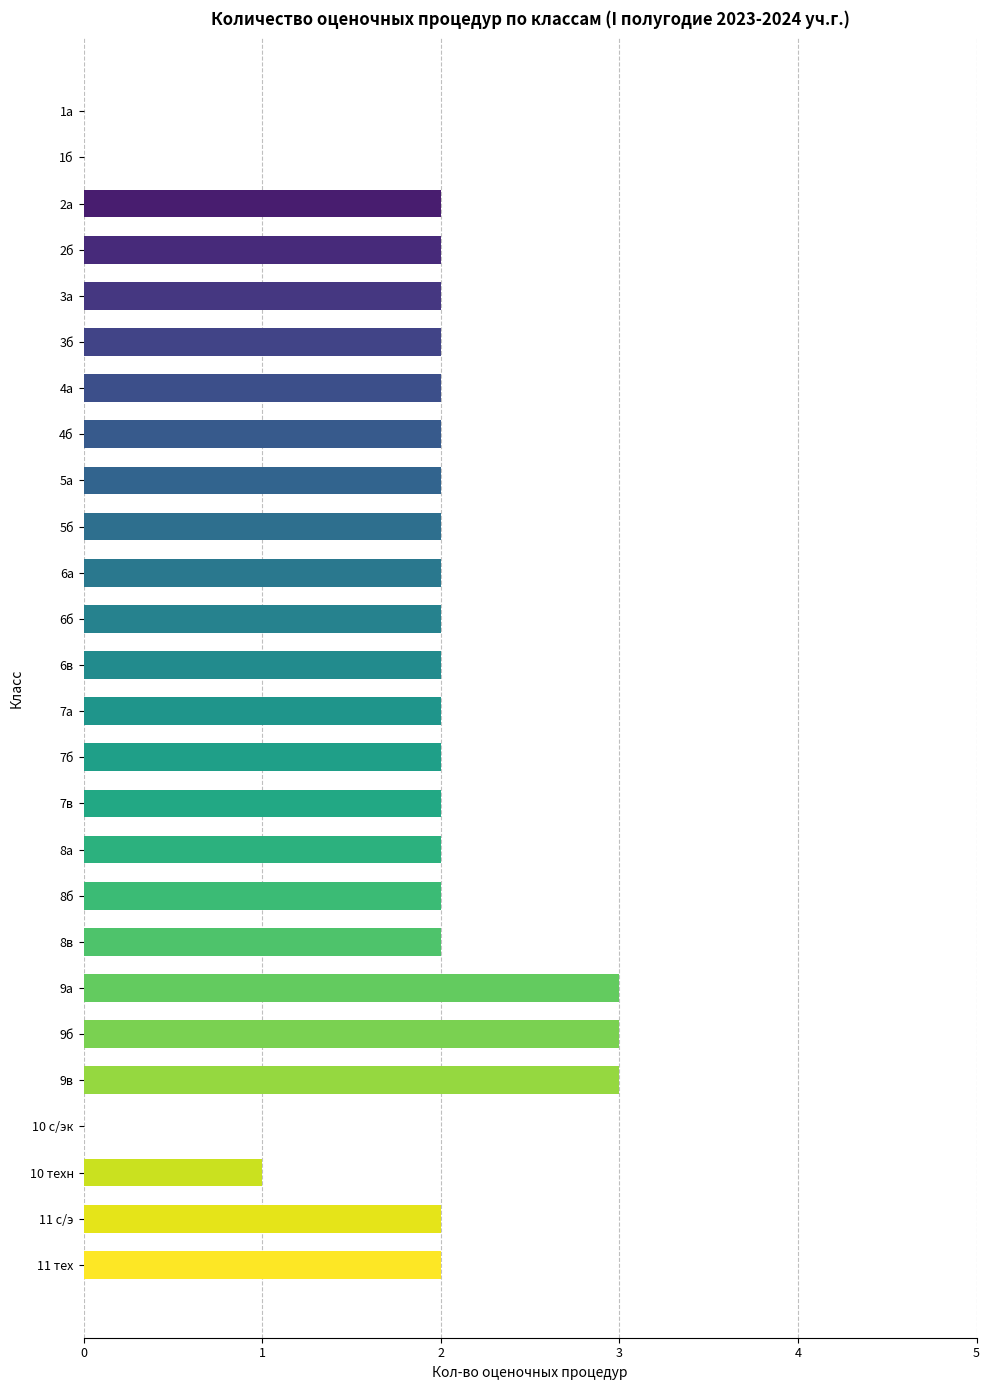

What is the sum of all values?

48